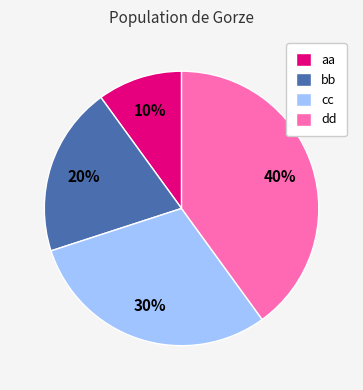

What is the smallest slice in the pie chart?

aa